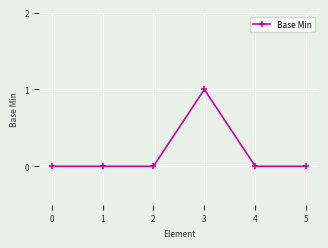

Does the chart display data point markers on the line(s)?

Yes